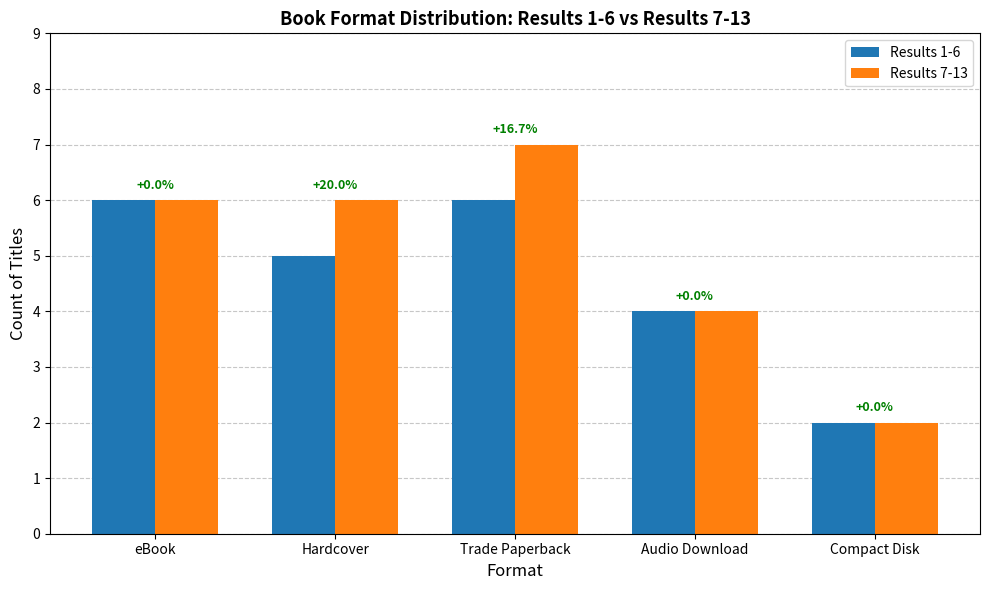

Is the value of Results 7-13 at Audio Download greater than the value of Results 1-6 at Hardcover?

No